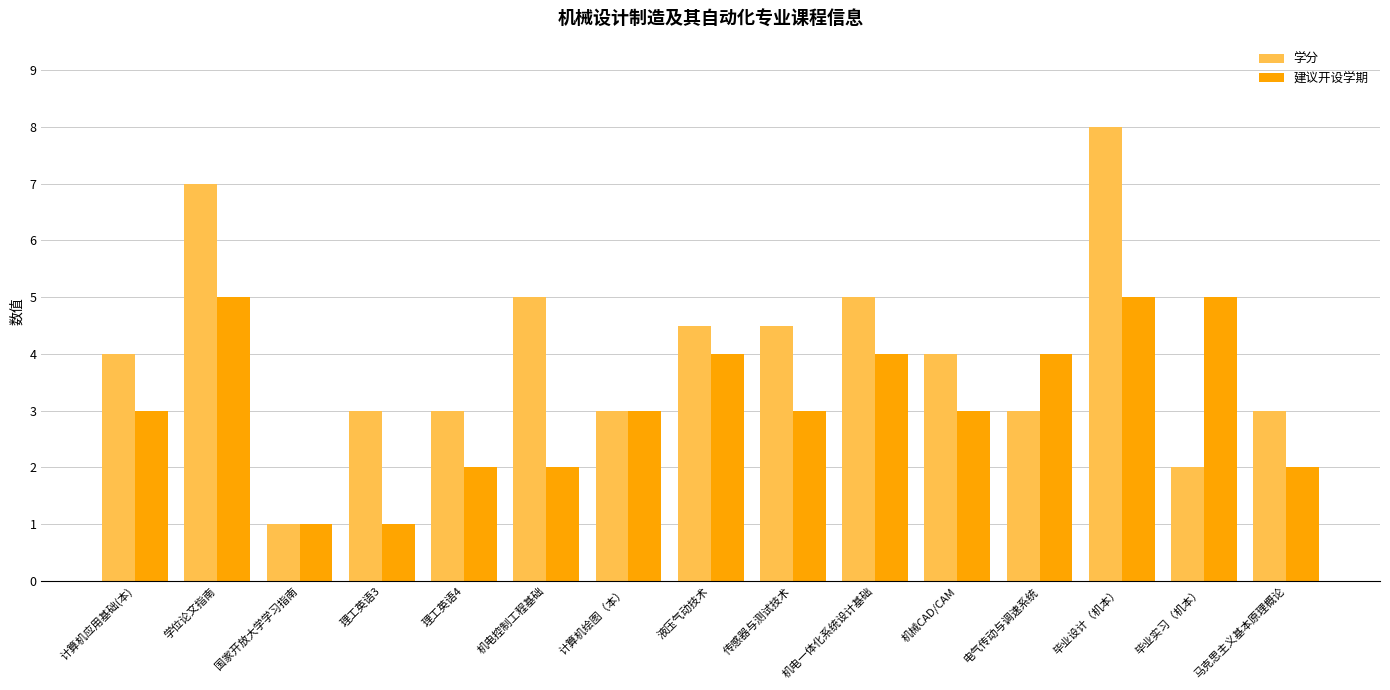

What is the label of the 3rd bar from the left?

国家开放大学学习指南